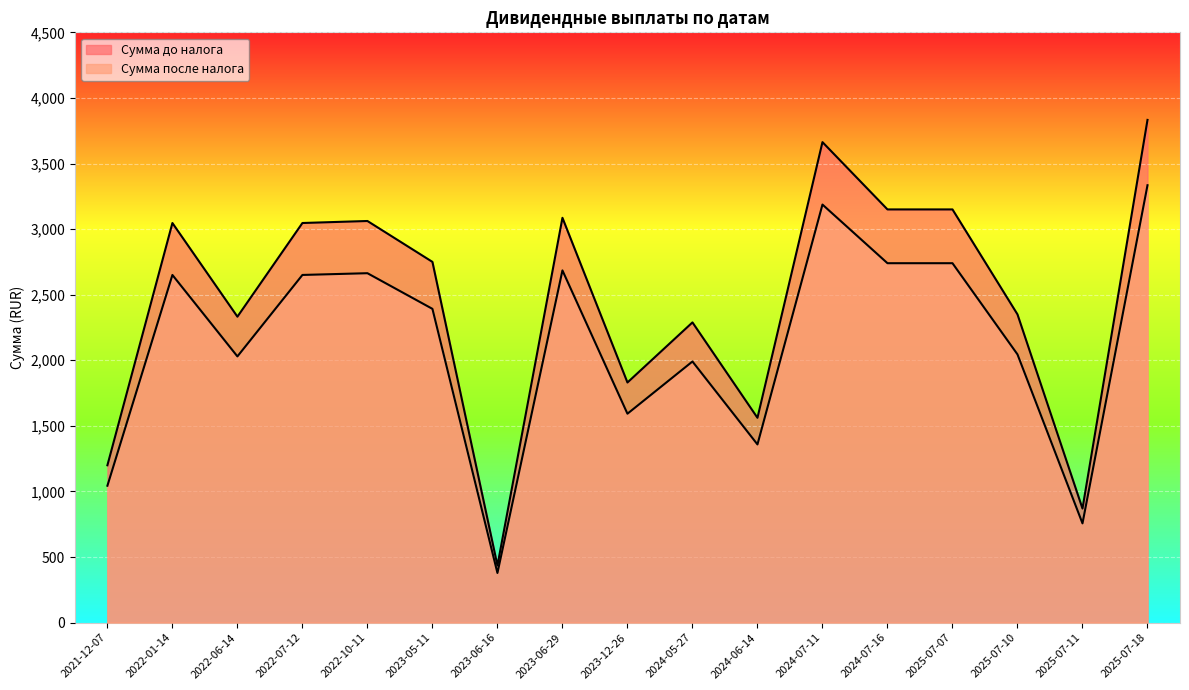

What is the average value of the Сумма до налога series?

2450.3